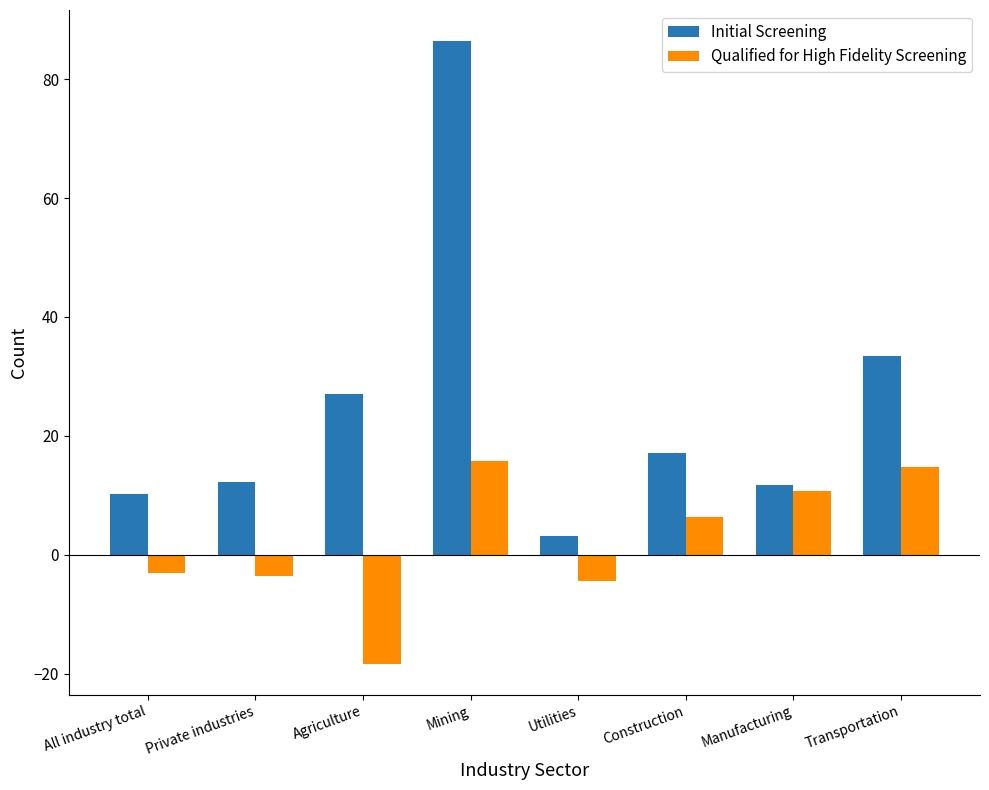

At which label is Initial Screening closest to 44?

Transportation